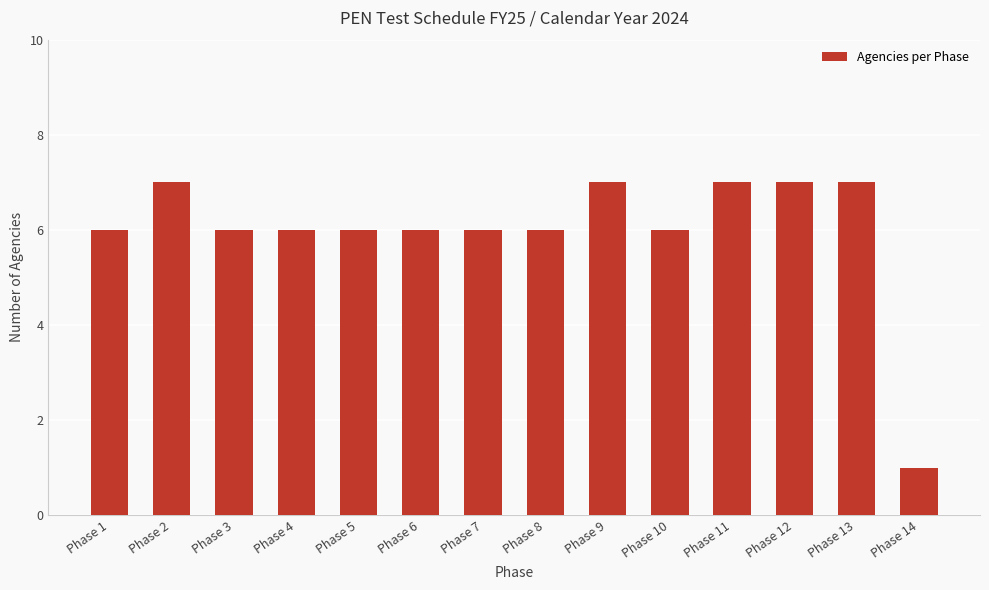

Count the number of categories in the chart.

14